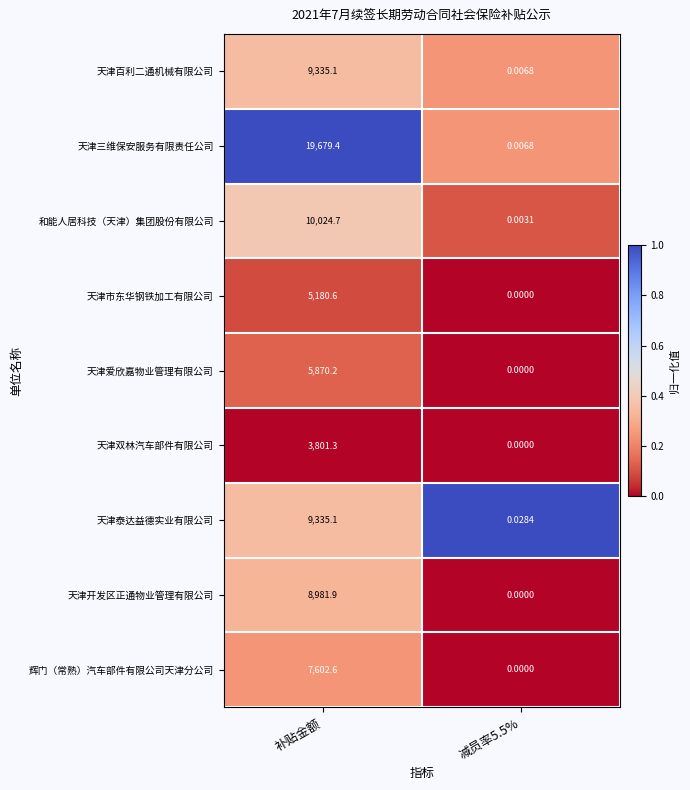

Where does the 天津双林汽车部件有限公司 series first go above 3801?

补贴金额